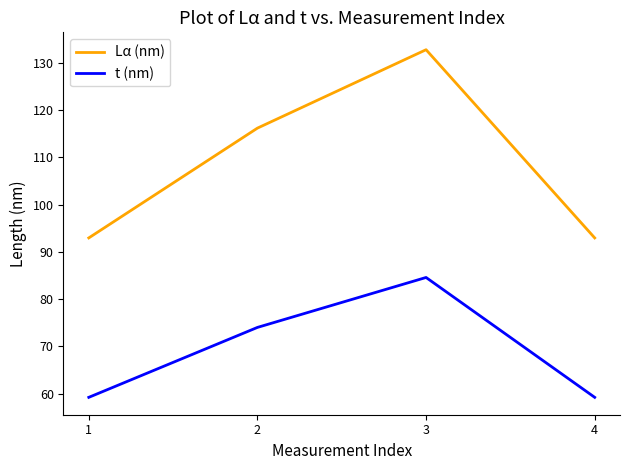

True or false: t (nm) and Lα (nm) cross at least once.

False